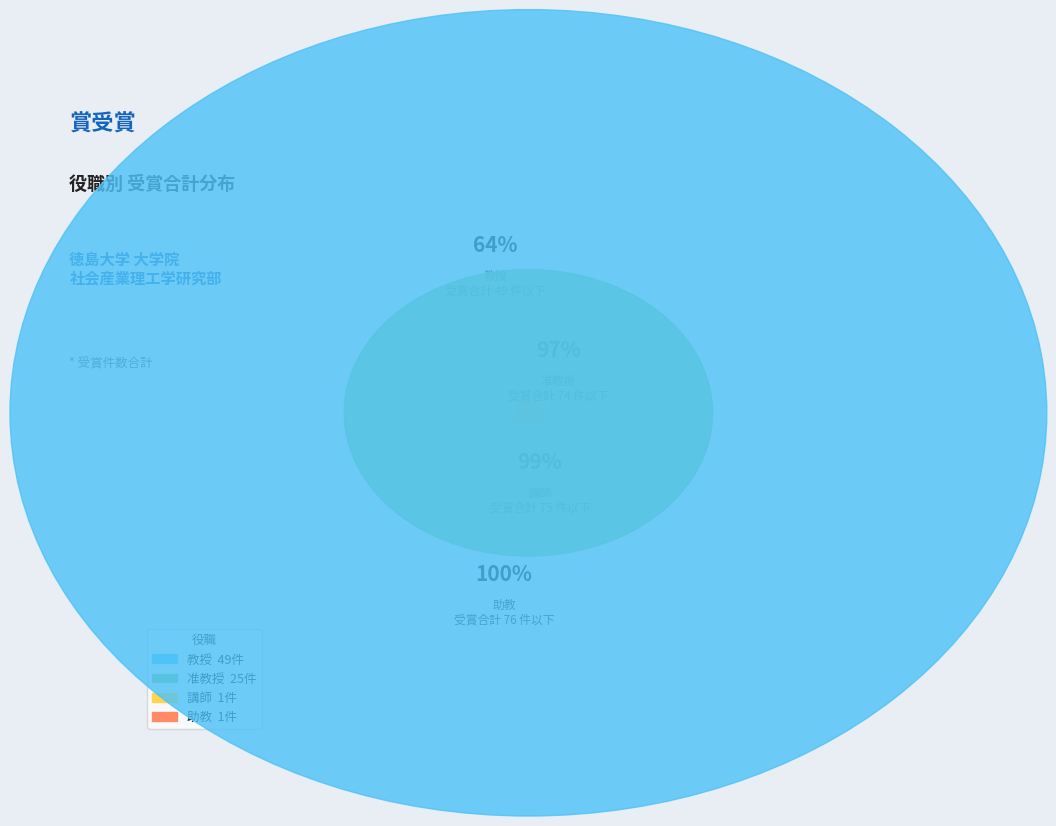

Combined, do 准教授 and 准教授 account for over 50%?

No